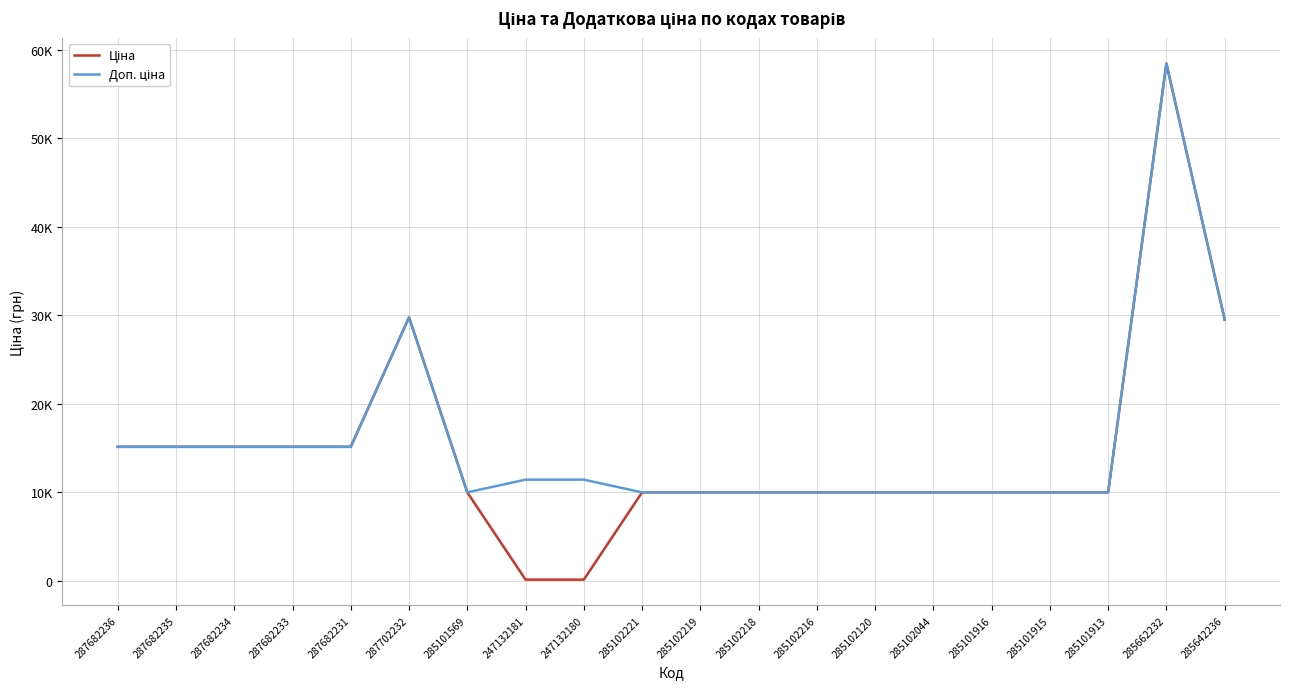

Reading left to right, what are all the values shown in this chart?

Ціна: 15120.0	15120.0	15120.0	15120.0	15120.0	29747.2	9975.0	114.1	114.1	9975.0	9975.0	9975.0	9975.0	9975.0	9975.0	9975.0	9975.0	9975.0	58426.5	29491.5
Доп. ціна: 15120.0	15120.0	15120.0	15120.0	15120.0	29747.2	9975.0	11410.0	11410.0	9975.0	9975.0	9975.0	9975.0	9975.0	9975.0	9975.0	9975.0	9975.0	58426.5	29491.5